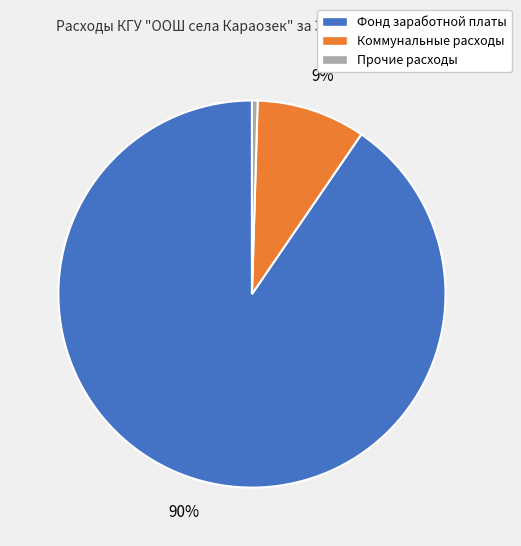

Combined, do Прочие расходы and Фонд заработной платы account for over 50%?

Yes